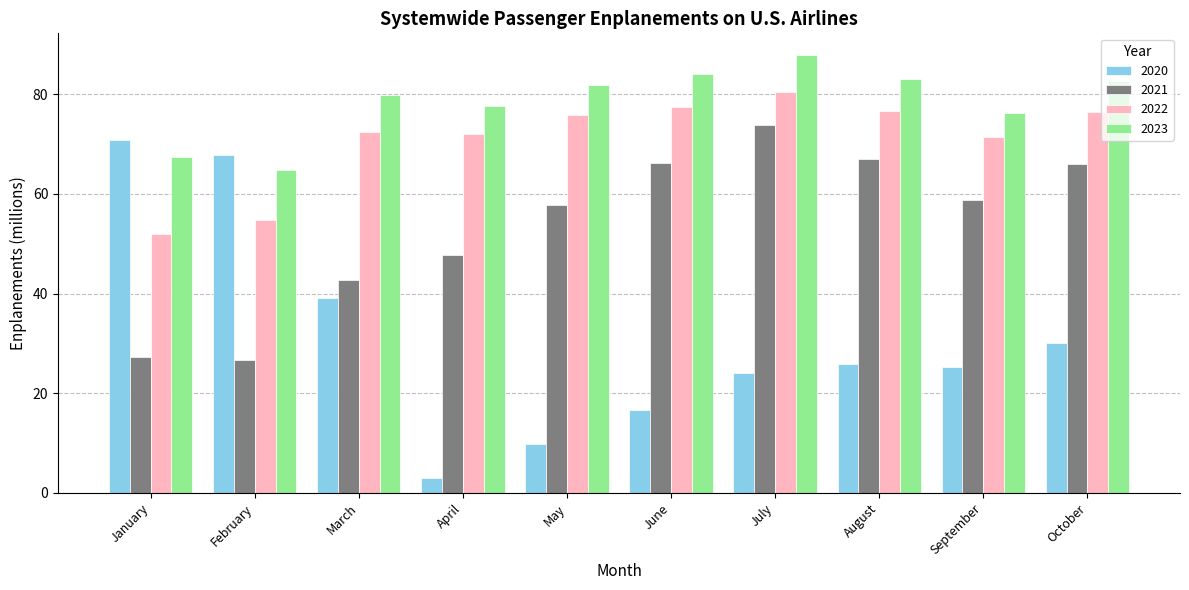

The 2022 series shows 116.7 at June. True or false?

False